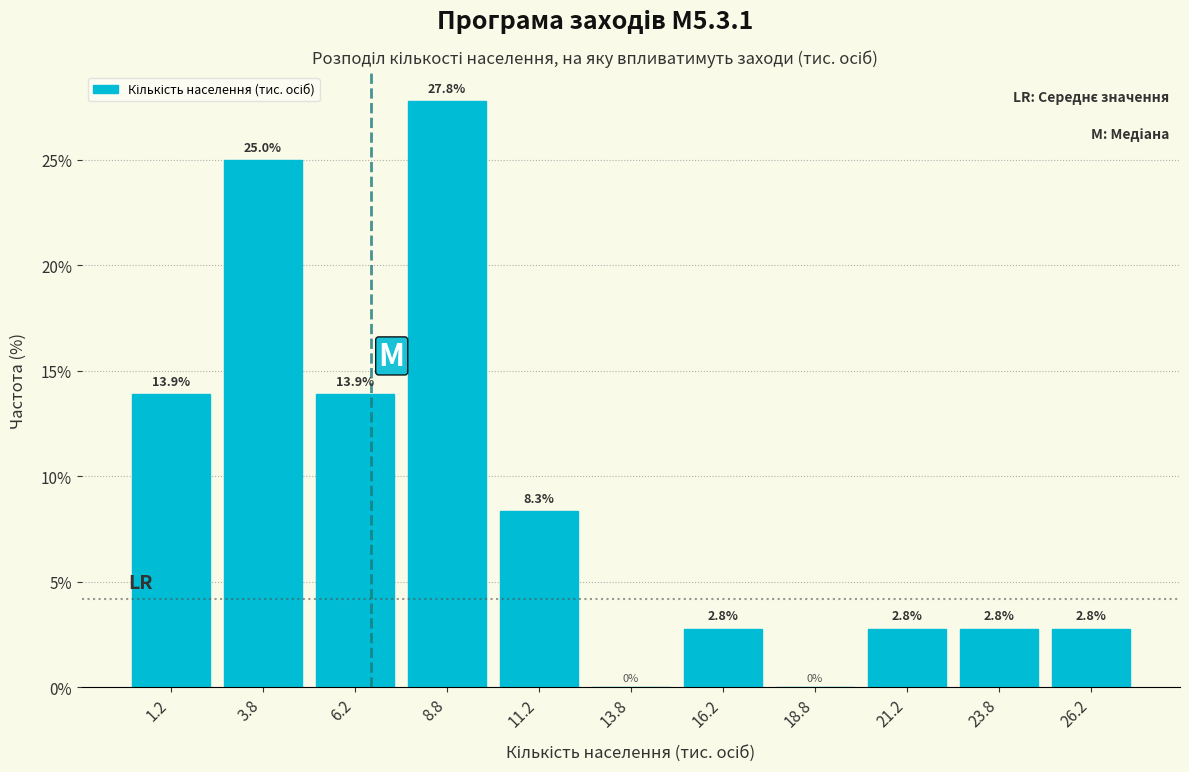

Over which range of the x-axis is the bar tallest?

7.5 to 10.0